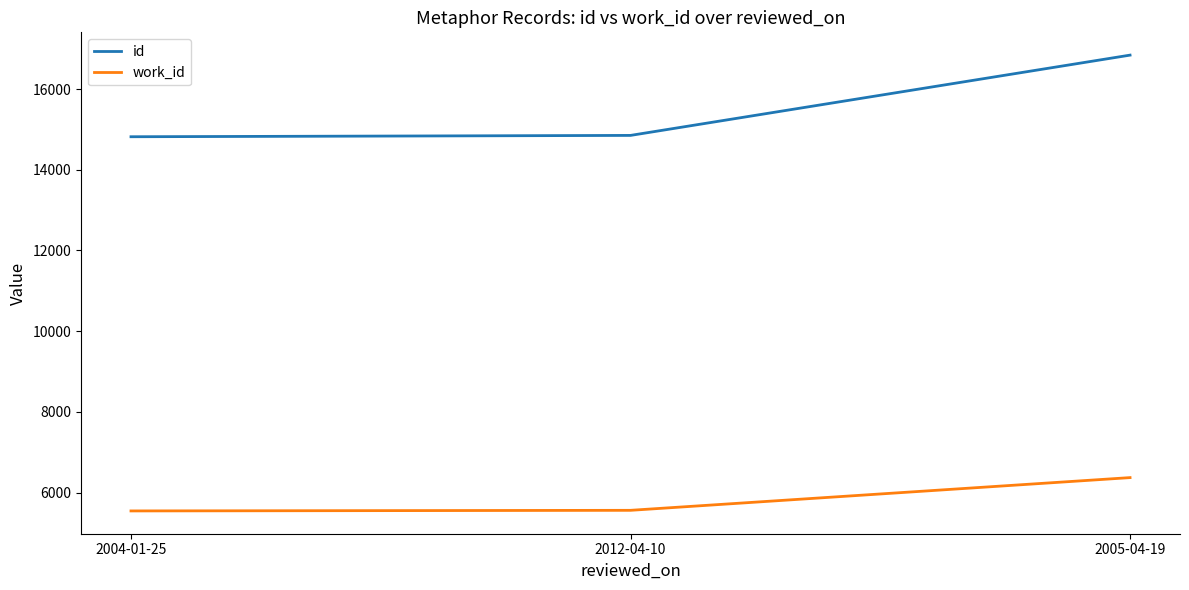

Rank the series by their maximum value, from lowest to highest.

work_id, id